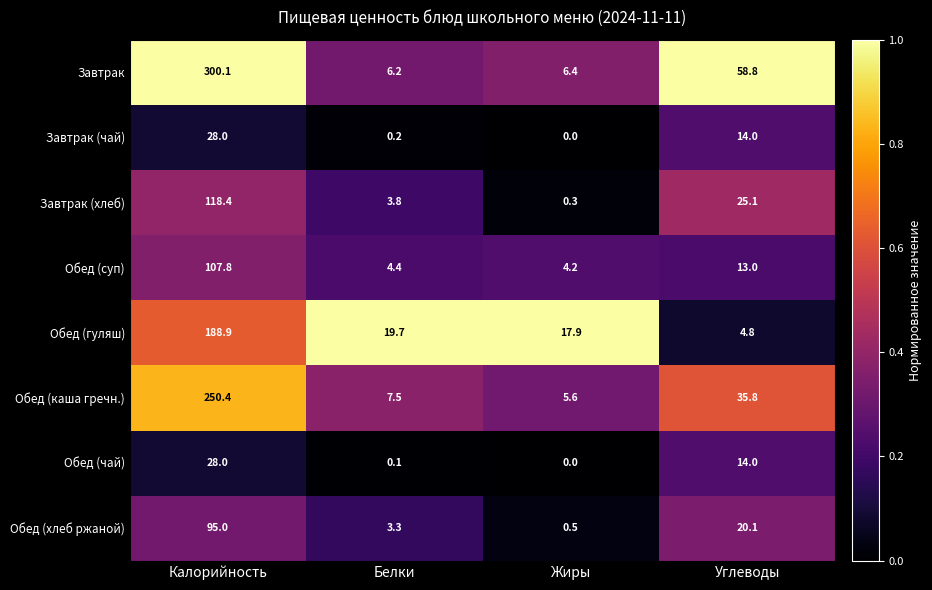

At which category is the sum across all series the highest?

Калорийность